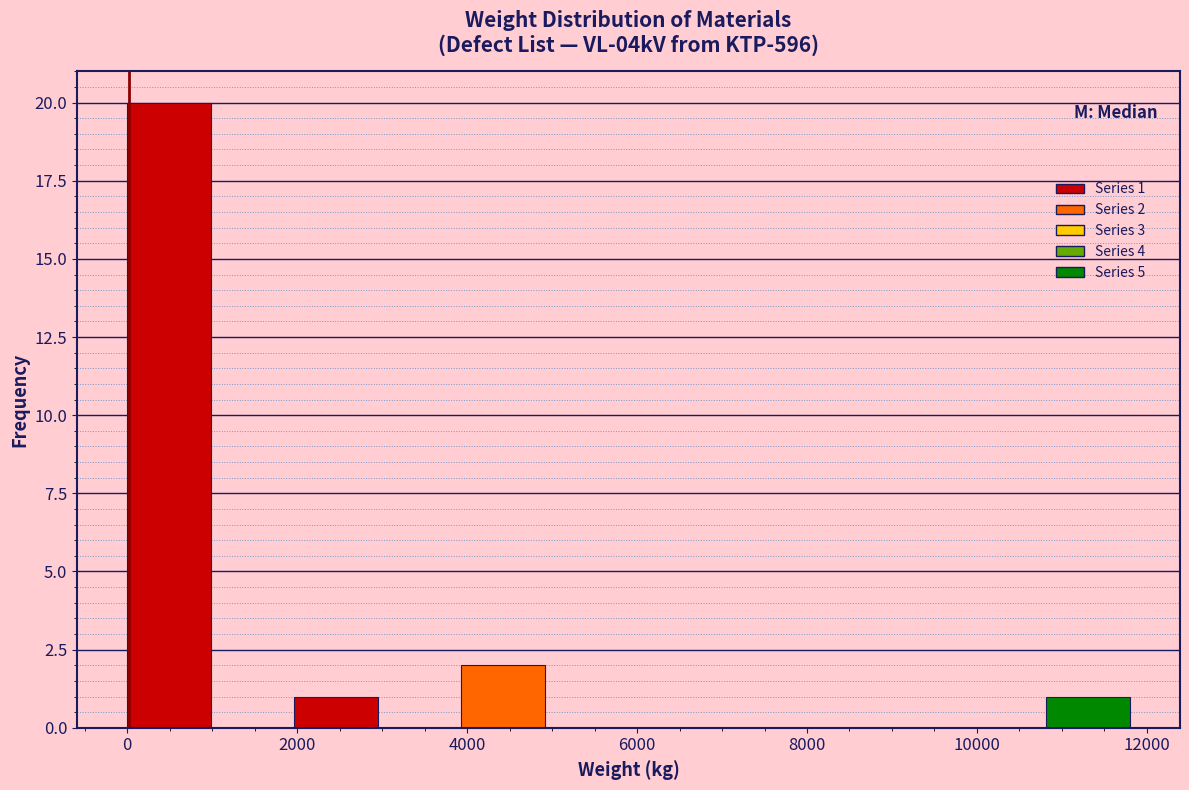

Which range on the x-axis has the tallest bar?

0 to 1000